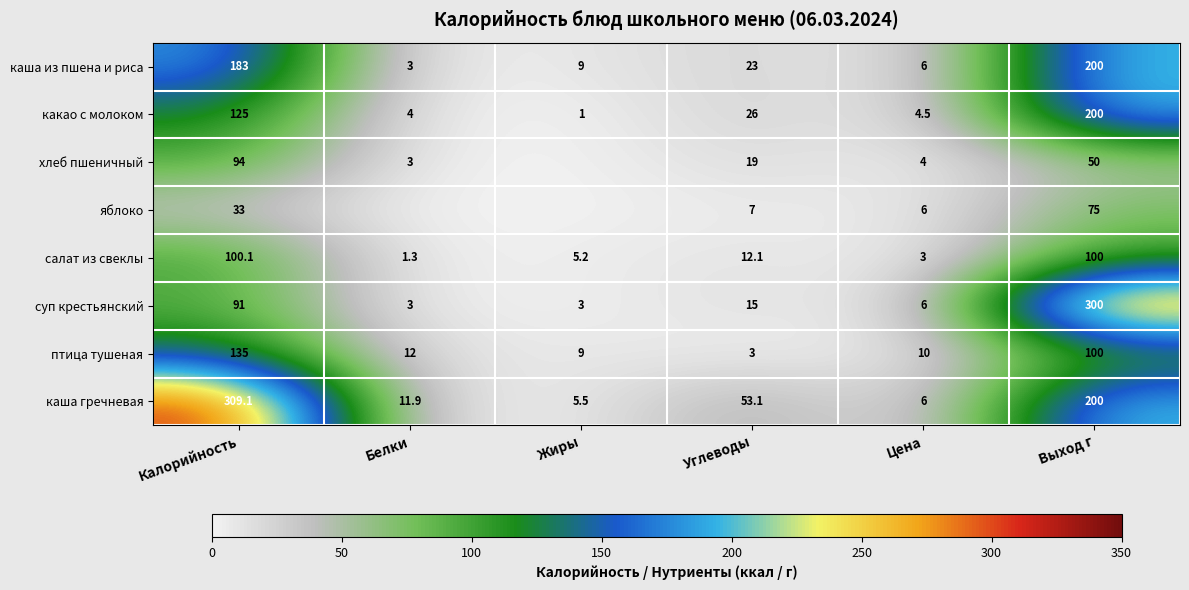

Is it true that суп крестьянский equals 4.8 at Белки?

False